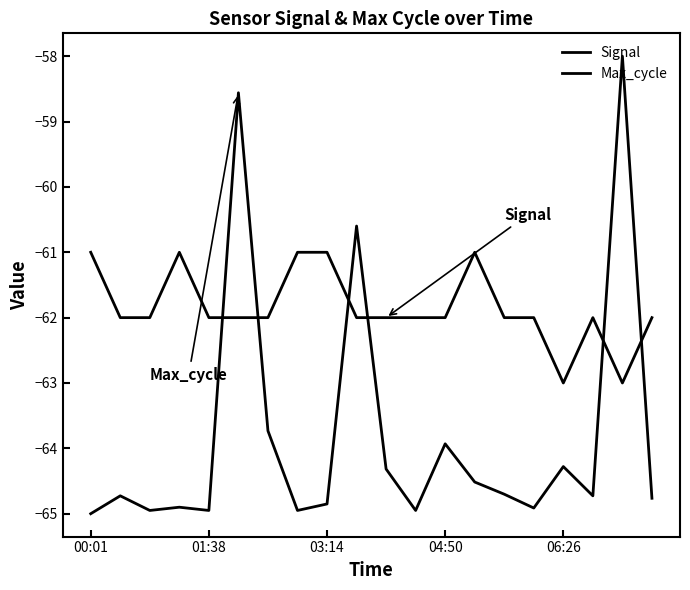

Does the chart display data point markers on the line(s)?

No